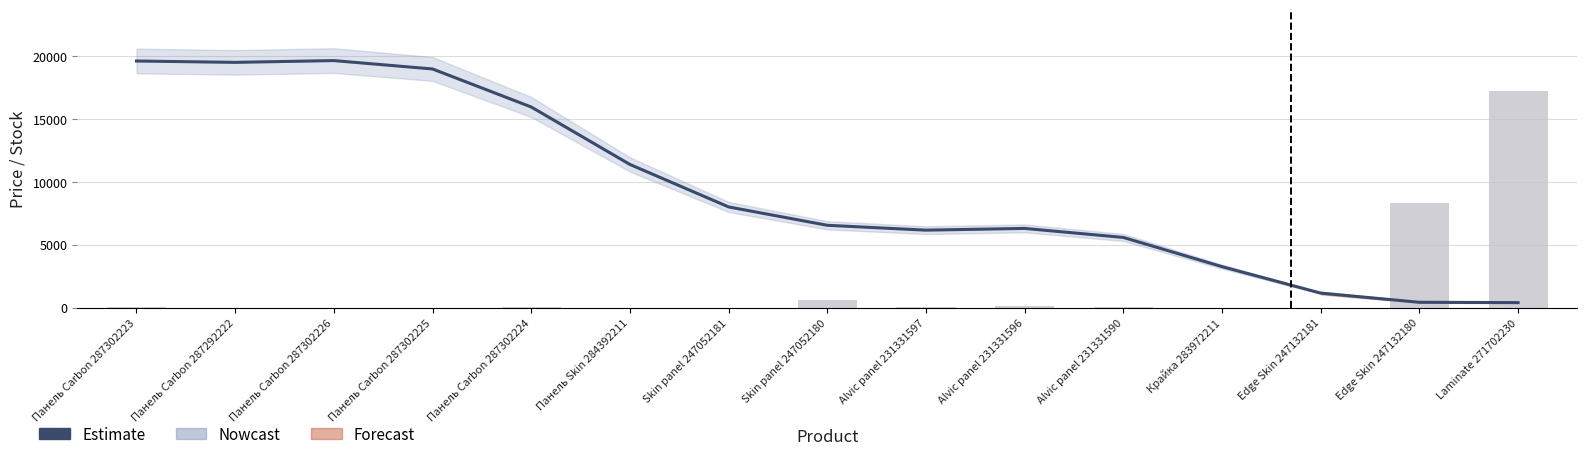

List the labels in order of Залишок (scaled) value, largest first.

Laminate 271702230, Edge Skin 247132180, Skin panel 247052180, Alvic panel 231331596, Панель Carbon 287302223, Alvic panel 231331597, Alvic panel 231331590, Панель Carbon 287302224, Панель Carbon 287292222, Панель Carbon 287302226, Панель Carbon 287302225, Панель Skin 284392211, Skin panel 247052181, Крайка 283972211, Edge Skin 247132181